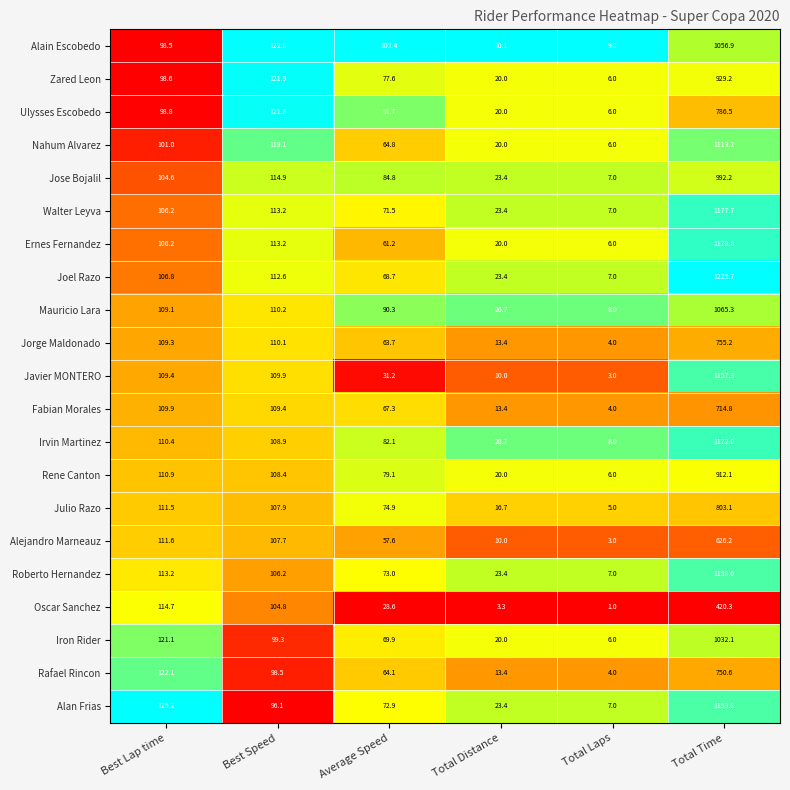

List the labels in order of Mauricio Lara value, smallest first.

Total Laps, Total Distance, Average Speed, Best Lap time, Best Speed, Total Time